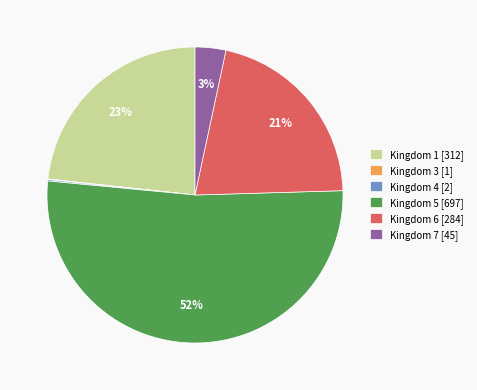

Which category has the biggest portion of the pie?

Kingdom 5 [697]